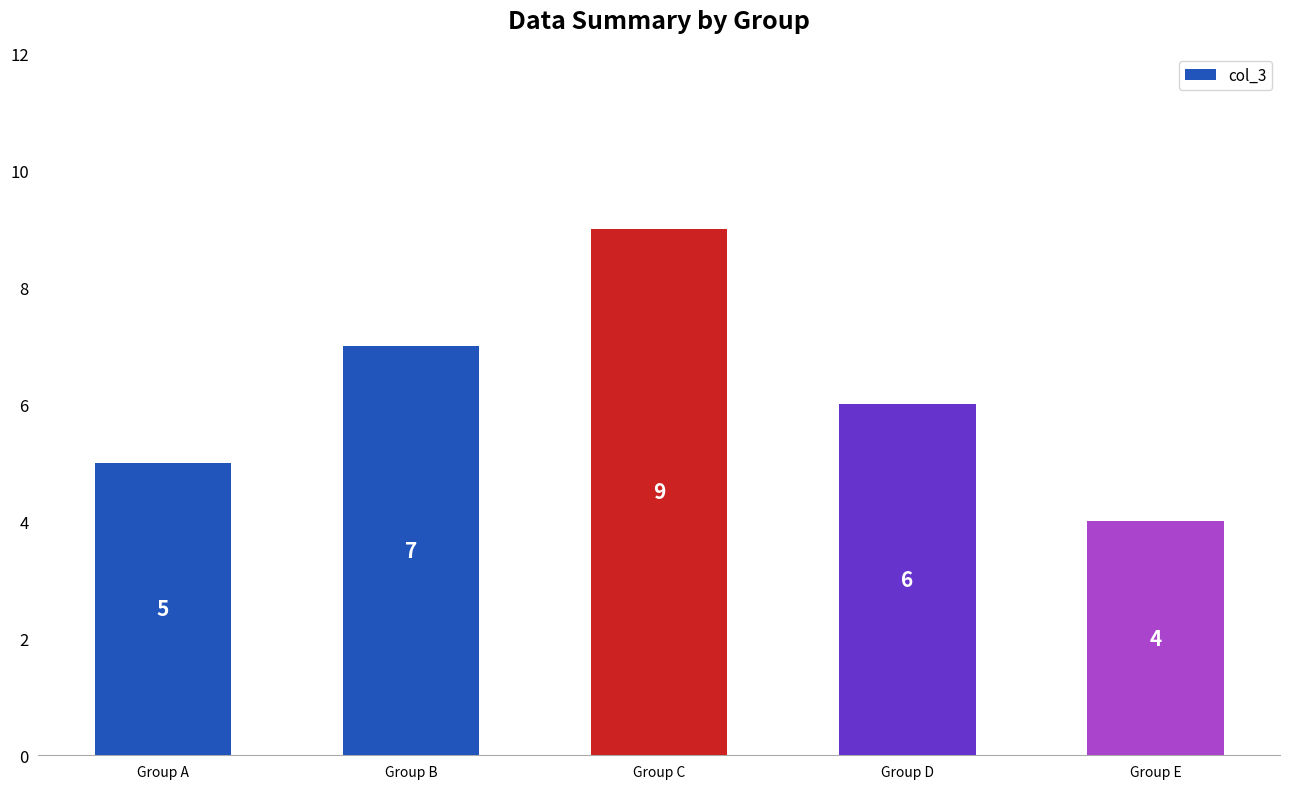

How many data points are less than 6?

2